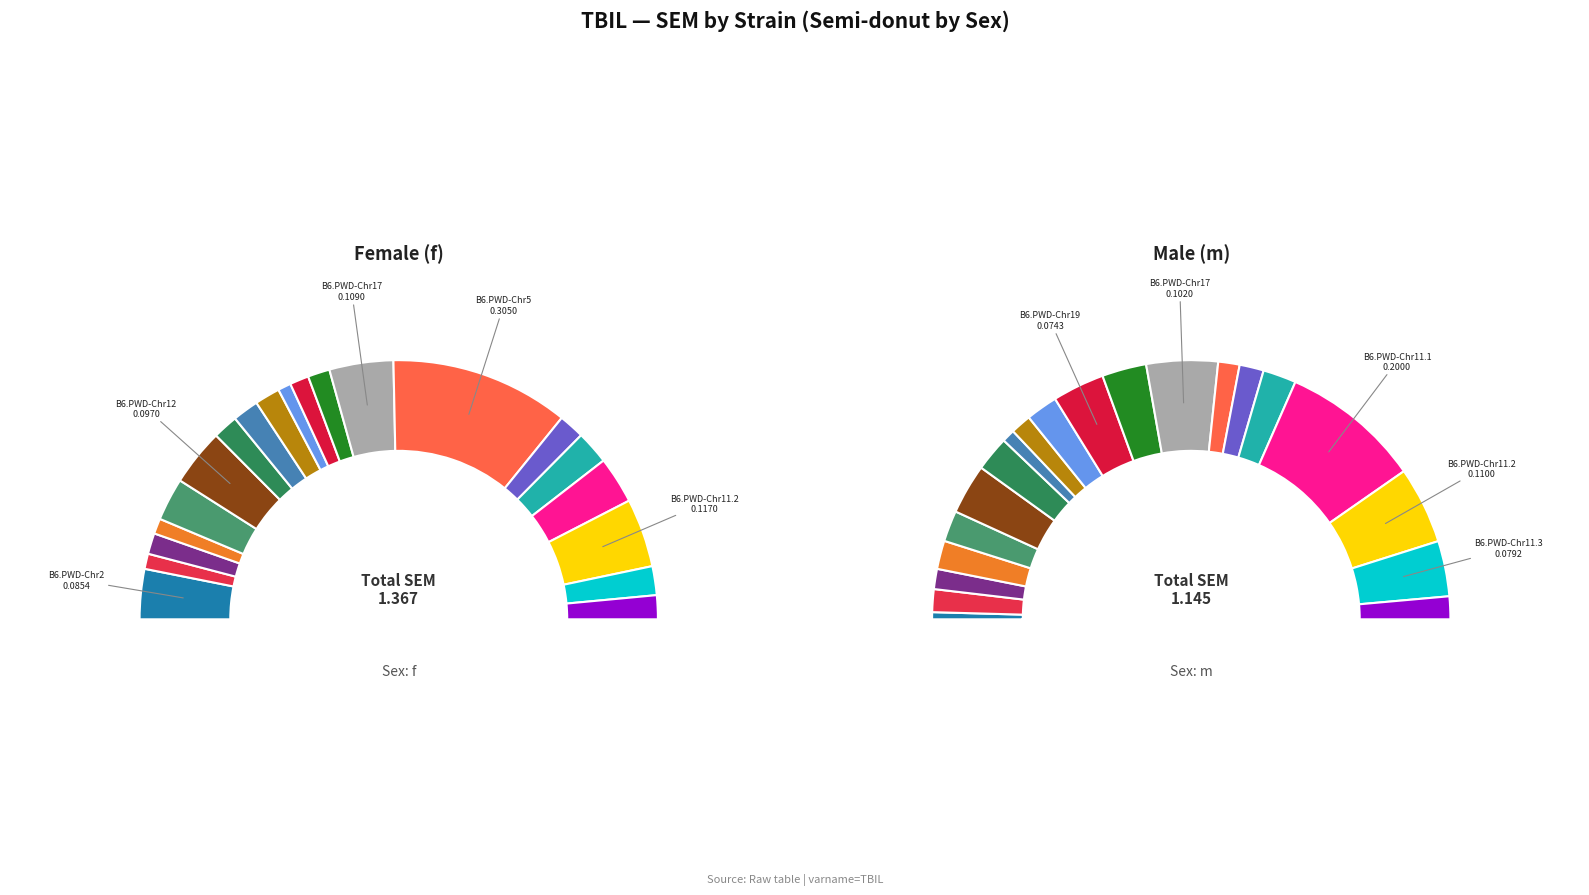

To the nearest percent, what portion does 10 represent?

1%